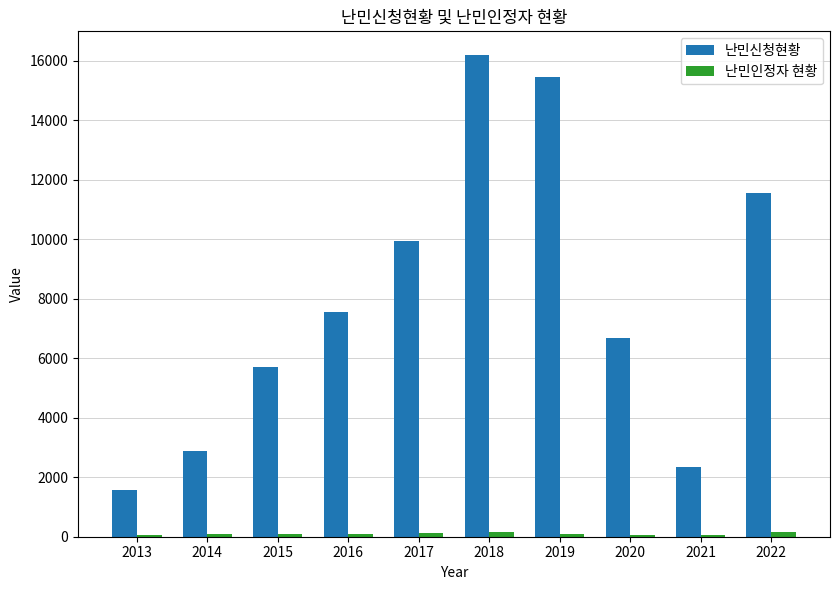

List the series in order of their peak value, lowest first.

난민인정자 현황, 난민신청현황